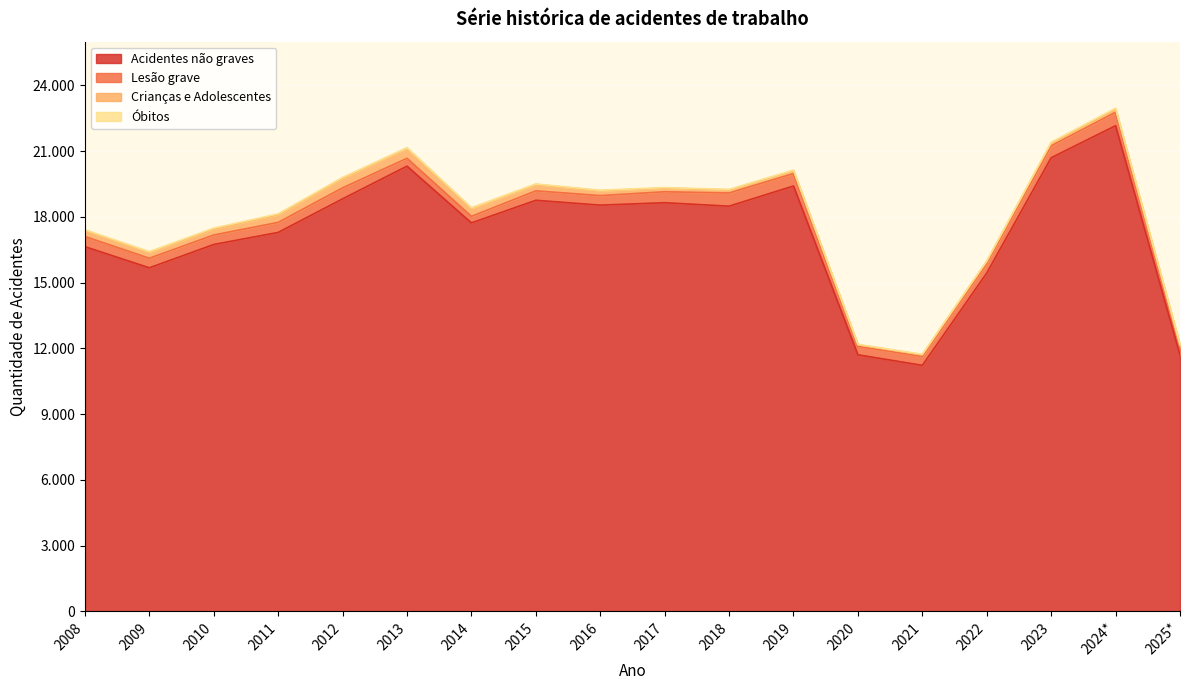

True or false: Crianças e Adolescentes has a value of 380 at 2016.

False